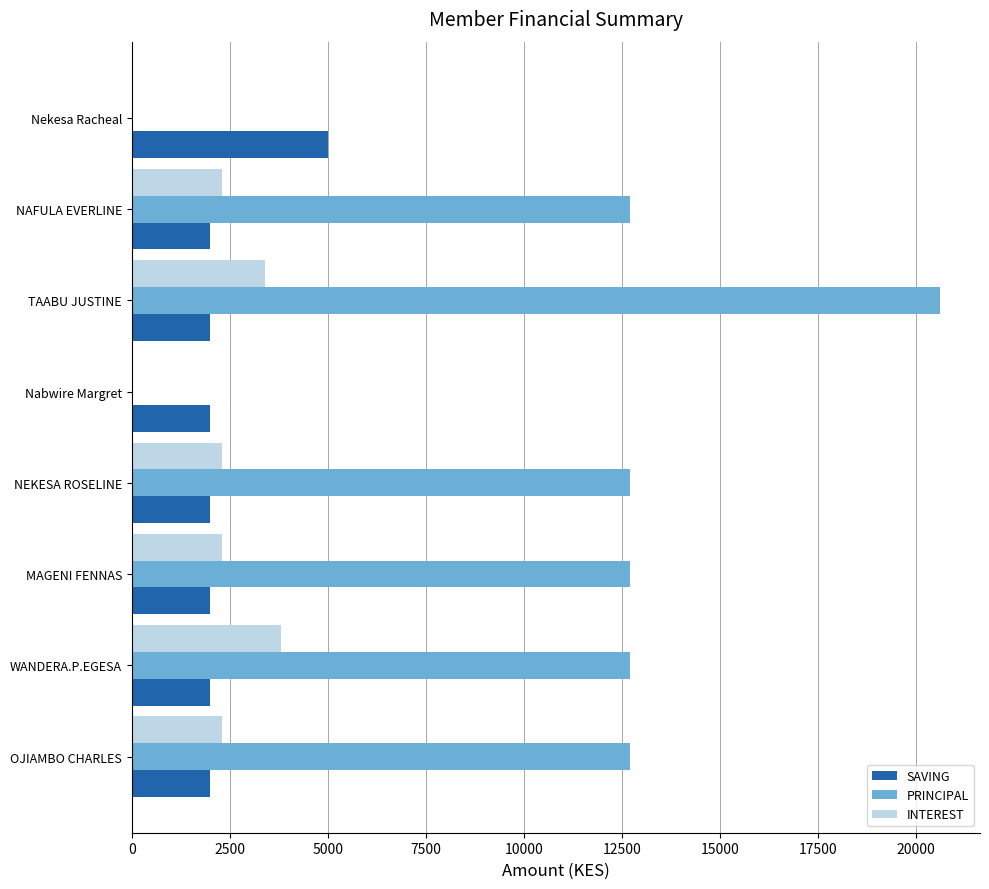

What is the maximum value shown in the chart?

20600